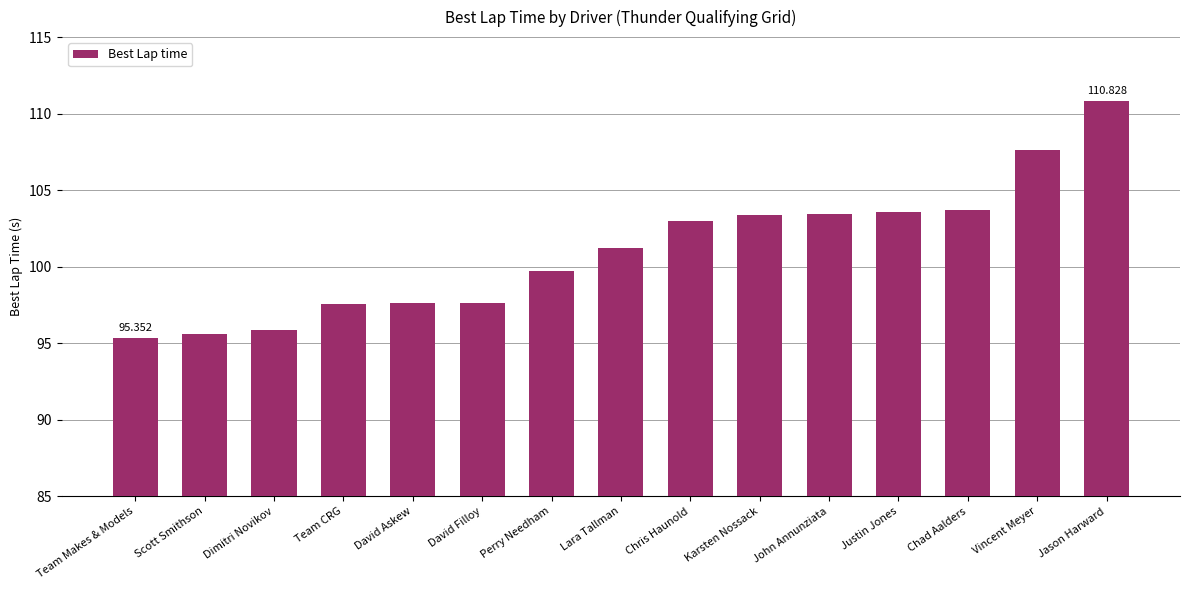

How many data points are less than 101?

7